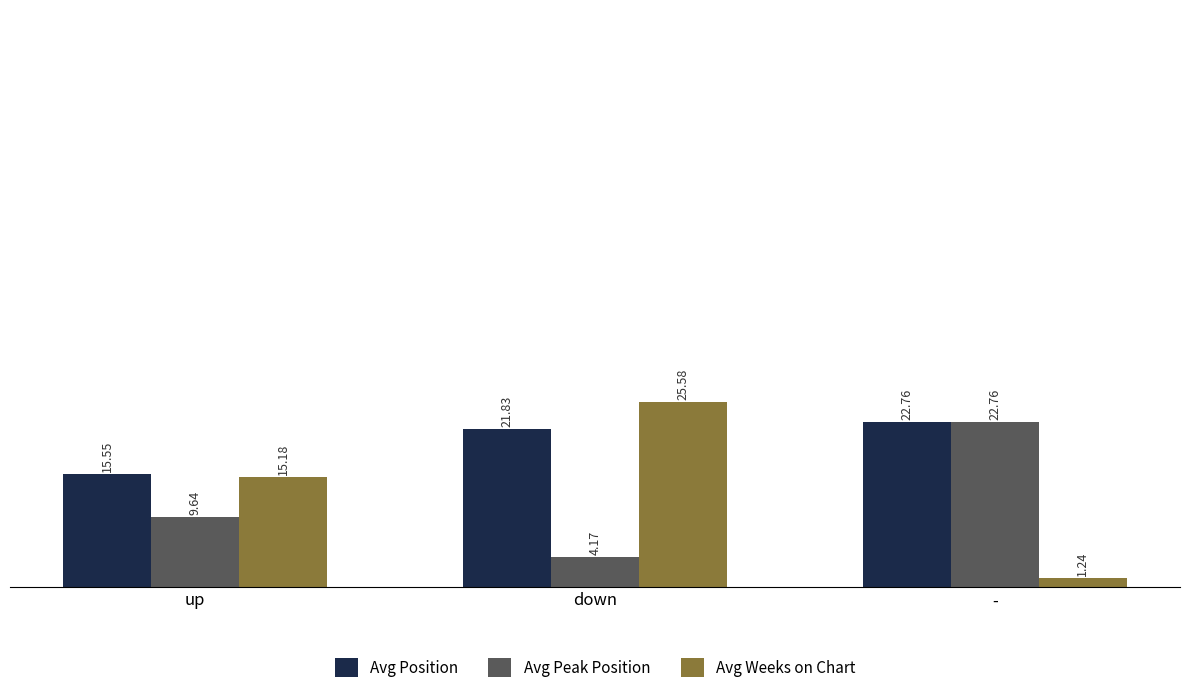

What is the sum of all Avg Position values?

60.1